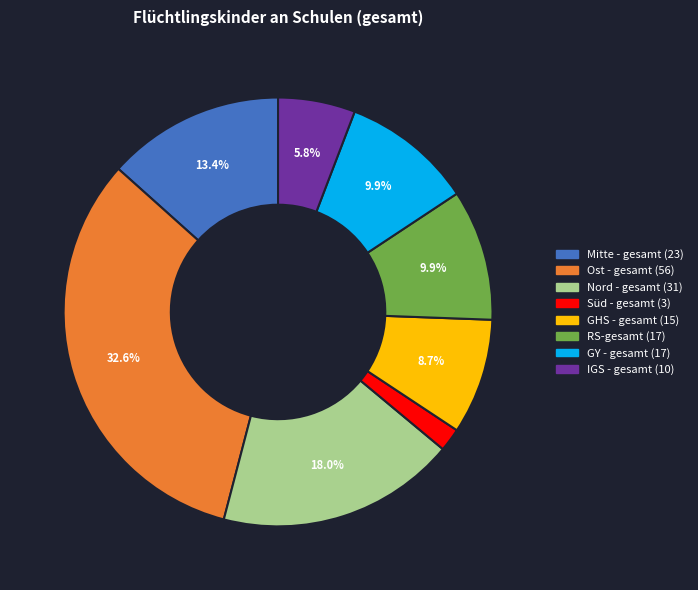

Is IGS - gesamt the majority of the pie?

No